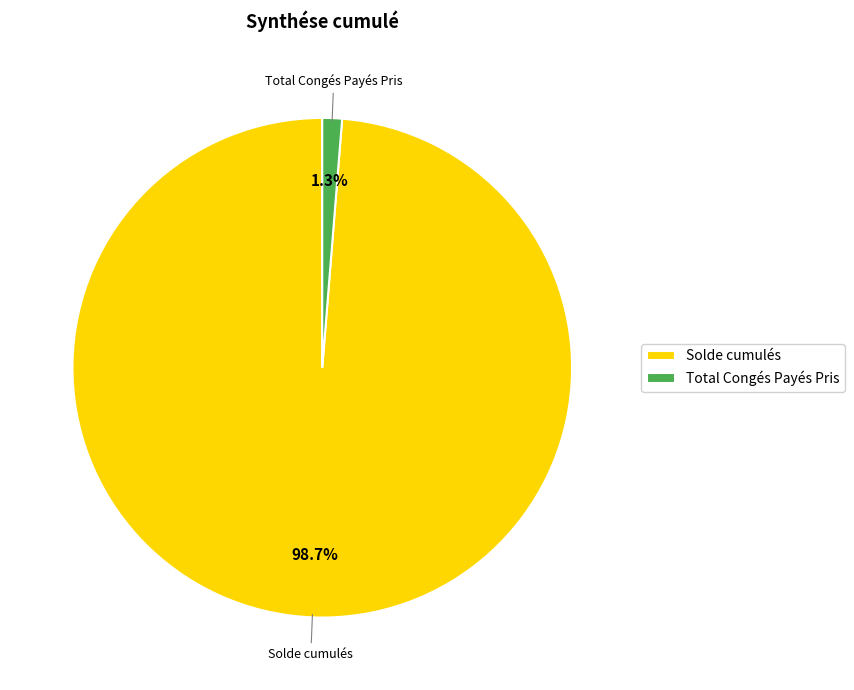

To the nearest percent, what is the difference between the largest and smallest slice percentages?

97%